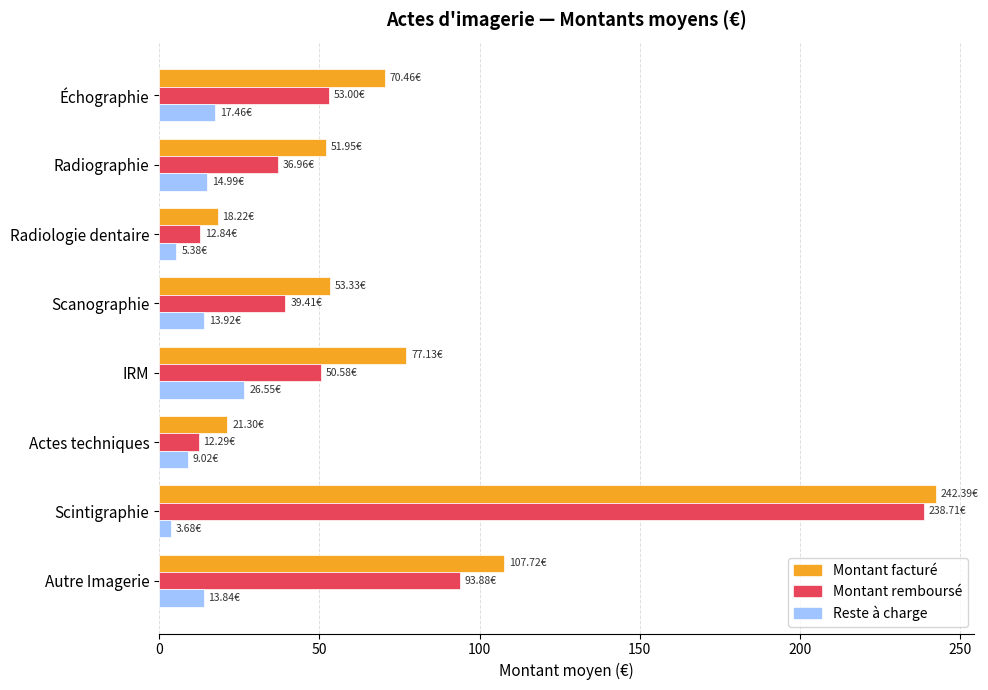

What is the total value across all series at IRM?

154.3